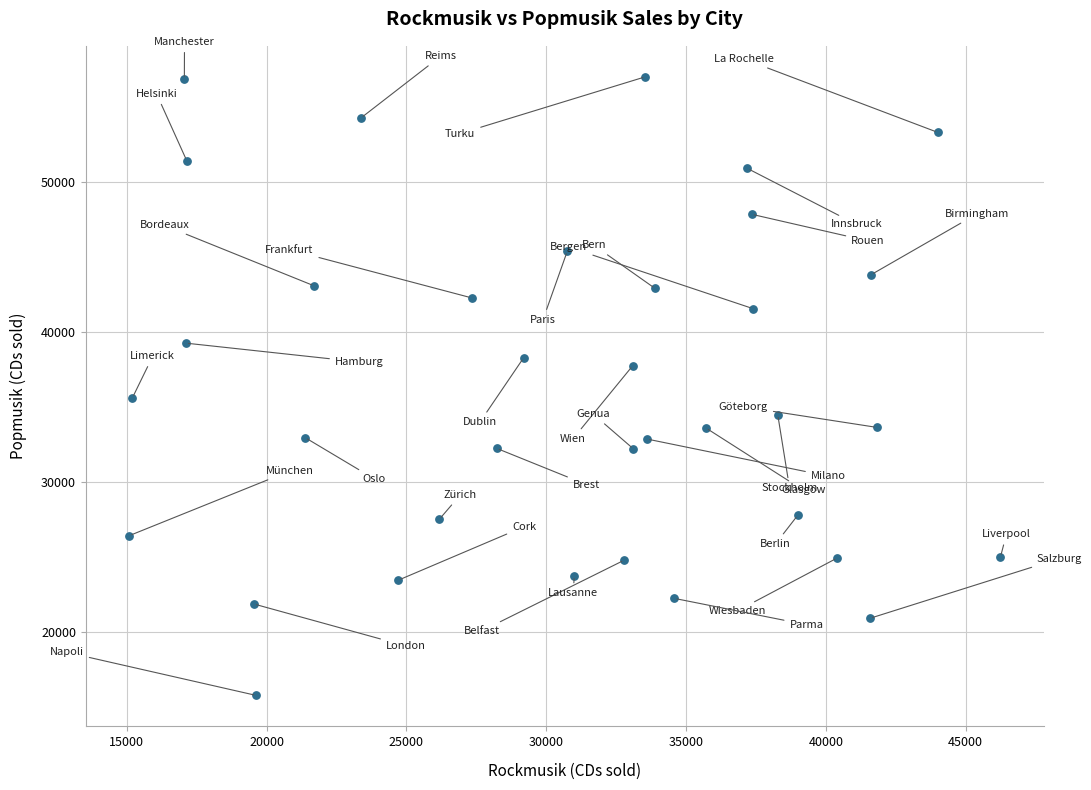

What Y value in the scatter plot is closest to 36375?

35589